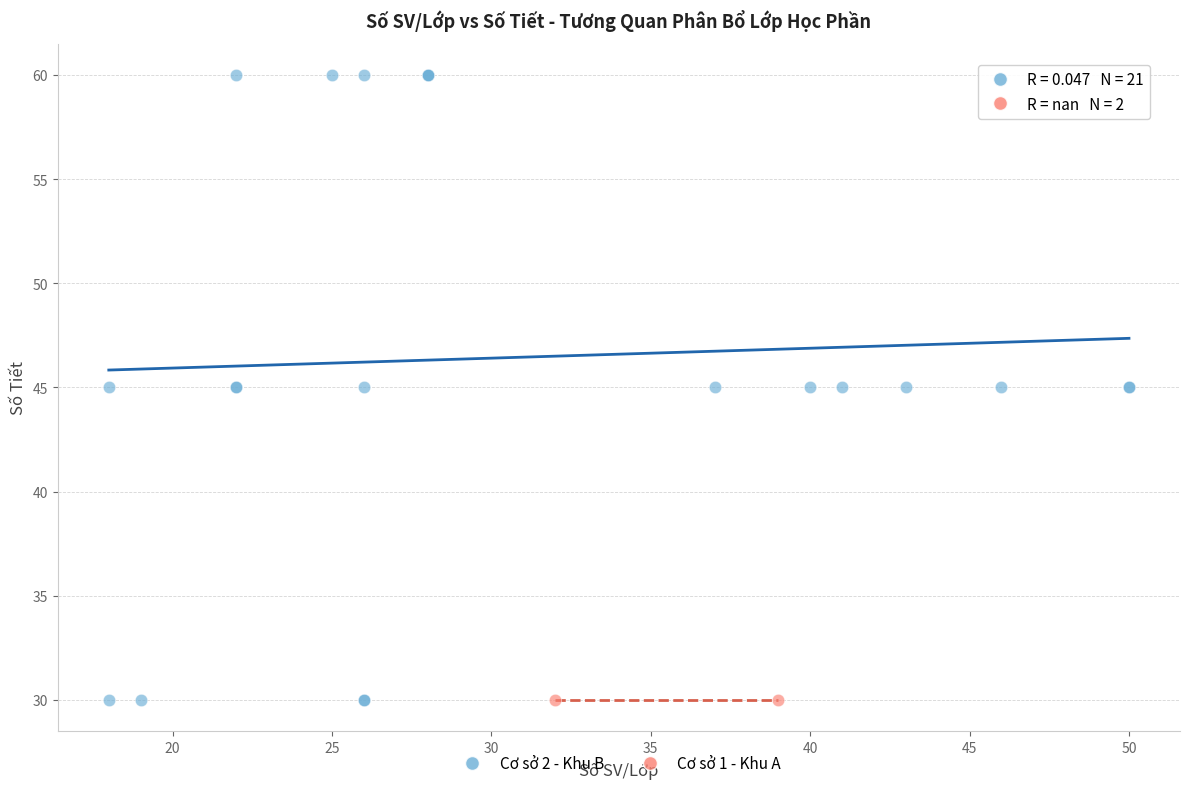

What are all the series names shown in the legend?

Cơ sở 2 - Khu B, Cơ sở 1 - Khu A